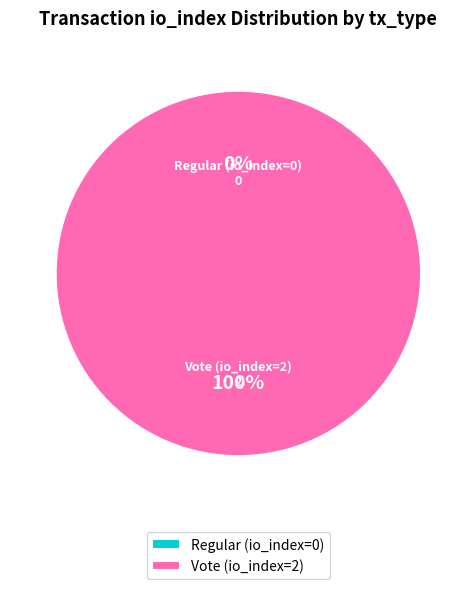

Count the number of slices in the pie.

2